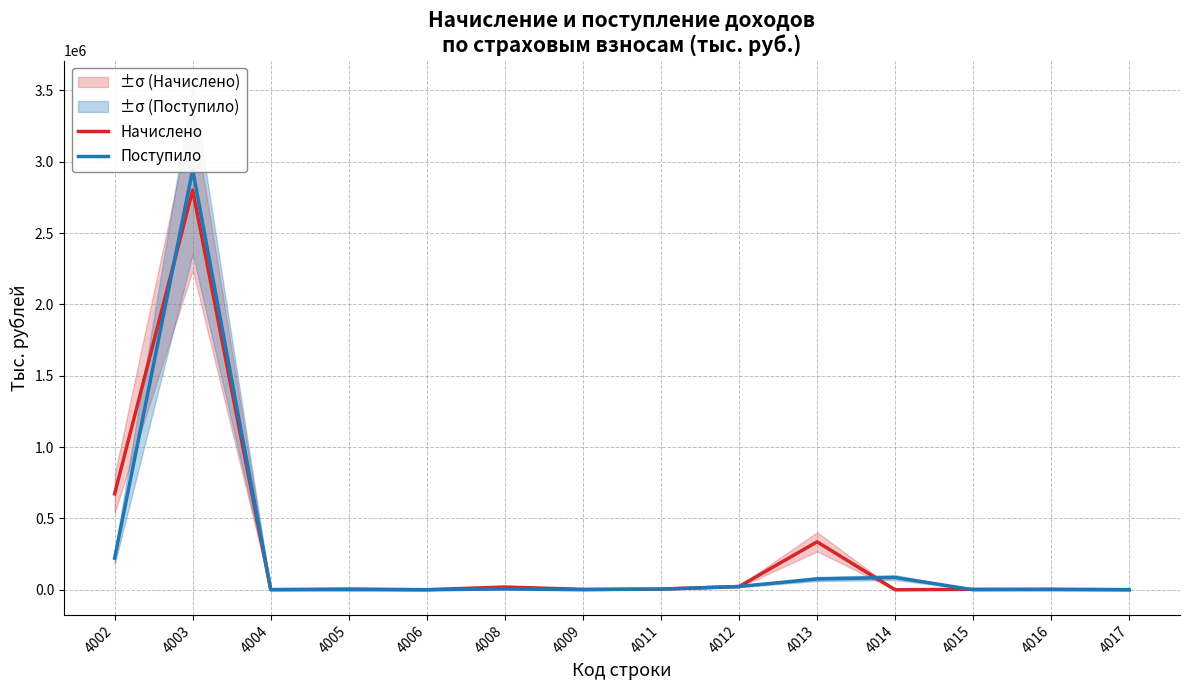

Which series has the largest range (max minus min)?

Поступило